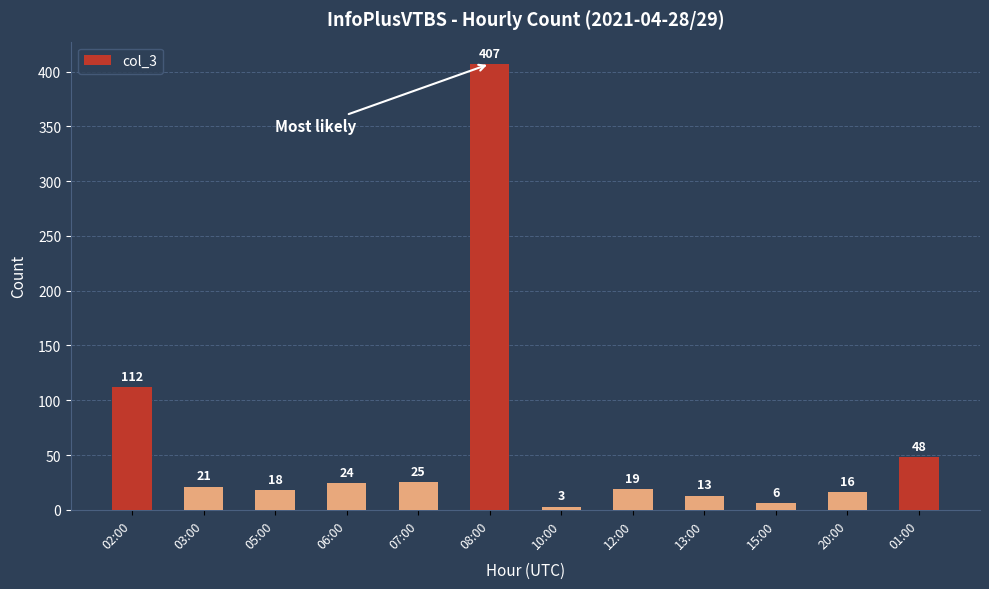

Reading left to right, extract all data points from this chart.

02:00=112	03:00=21	05:00=18	06:00=24	07:00=25	08:00=407	10:00=3	12:00=19	13:00=13	15:00=6	20:00=16	01:00=48